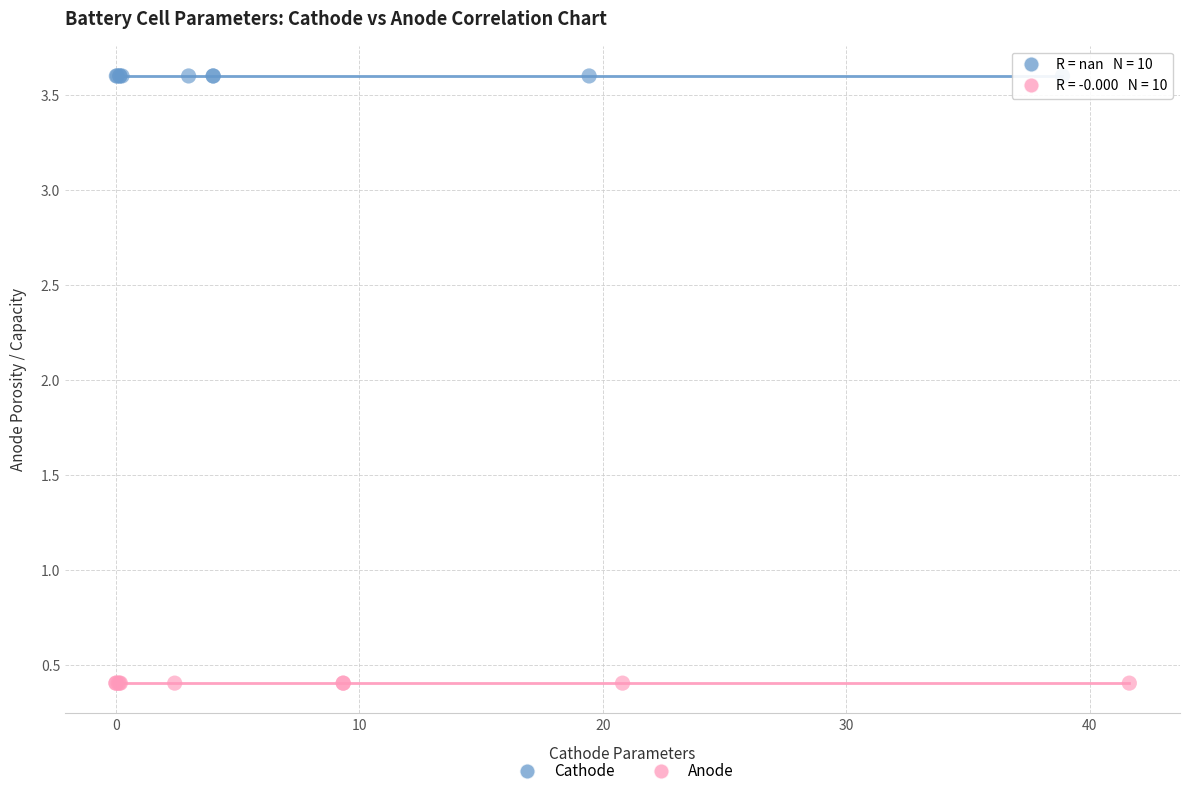

Which series reaches the minimum Y coordinate?

Anode